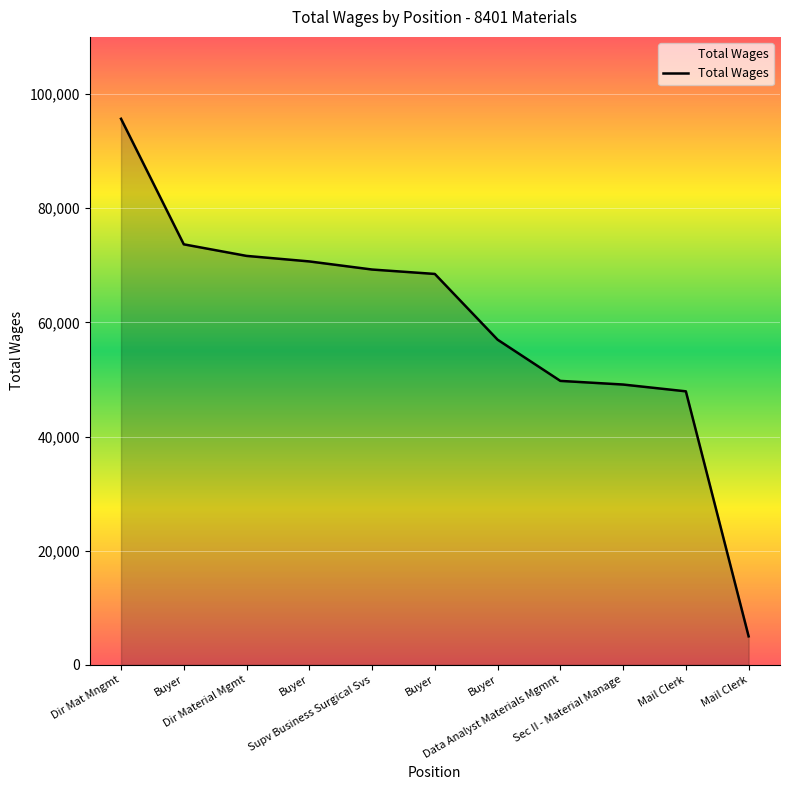

What is the change in value from Buyer to Buyer?

-2994